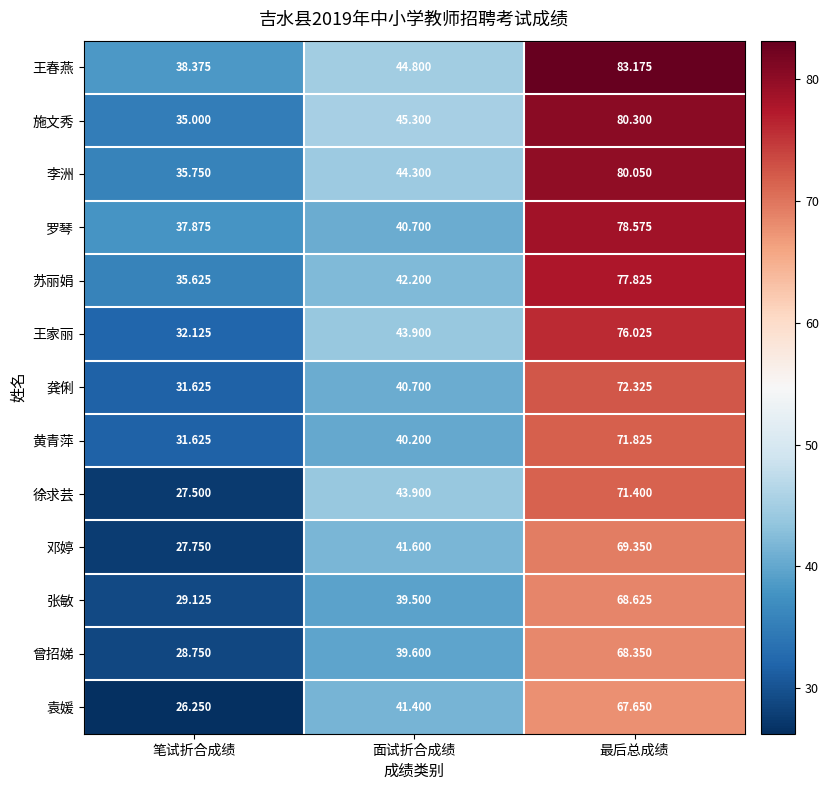

What is the difference between the highest and lowest values at 面试折合成绩?

5.8